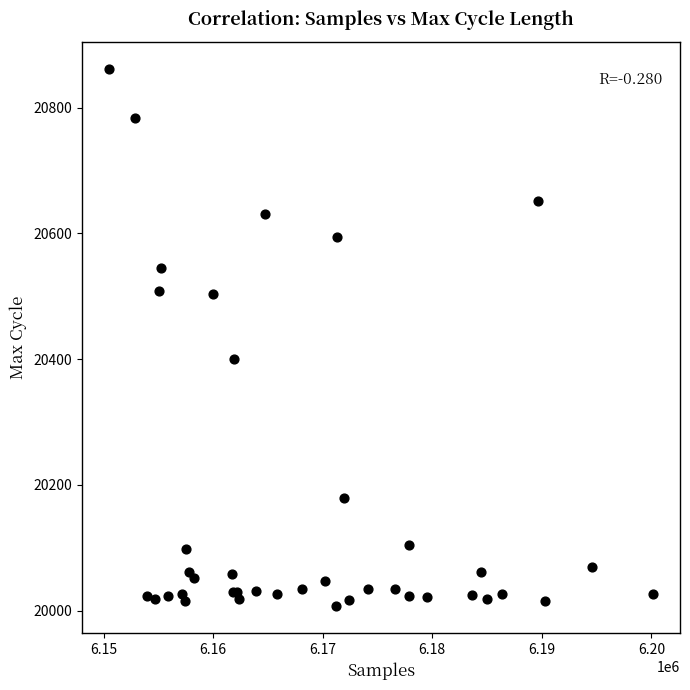

What Y value in the scatter plot is closest to 20434?

20401